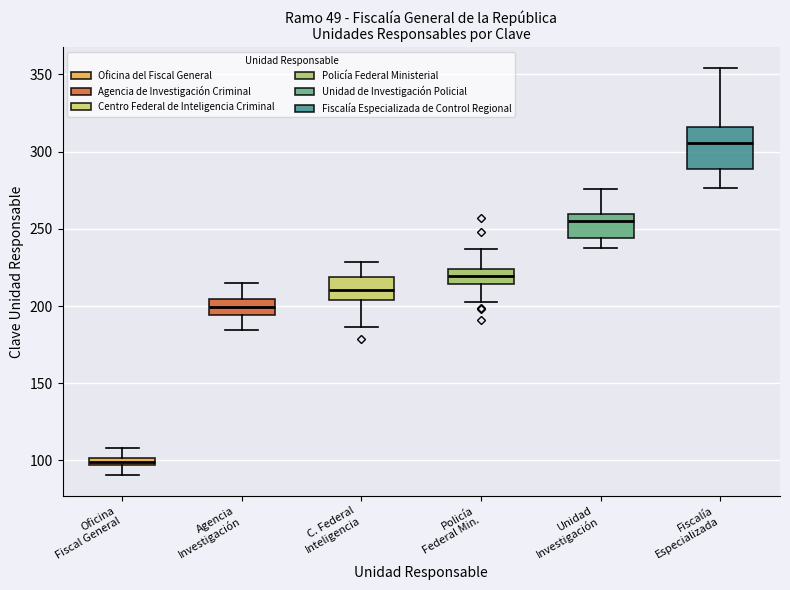

Comparing the boxes themselves (not the whiskers), which one is the tallest?

Fiscalía Especializada